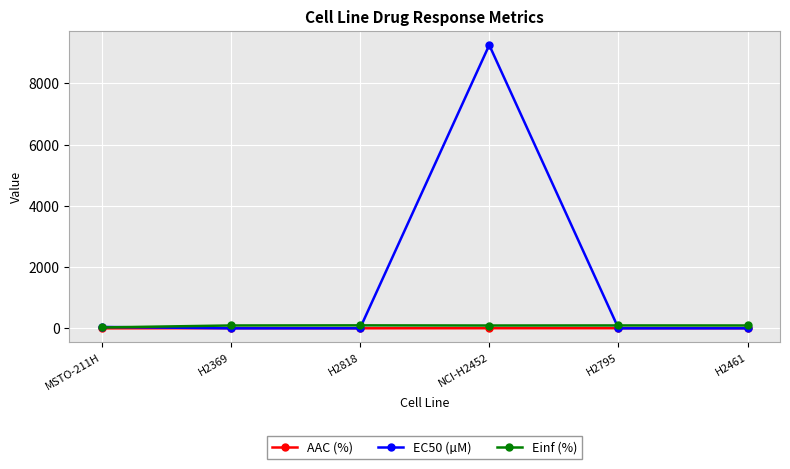

How many lines are shown in the chart?

3